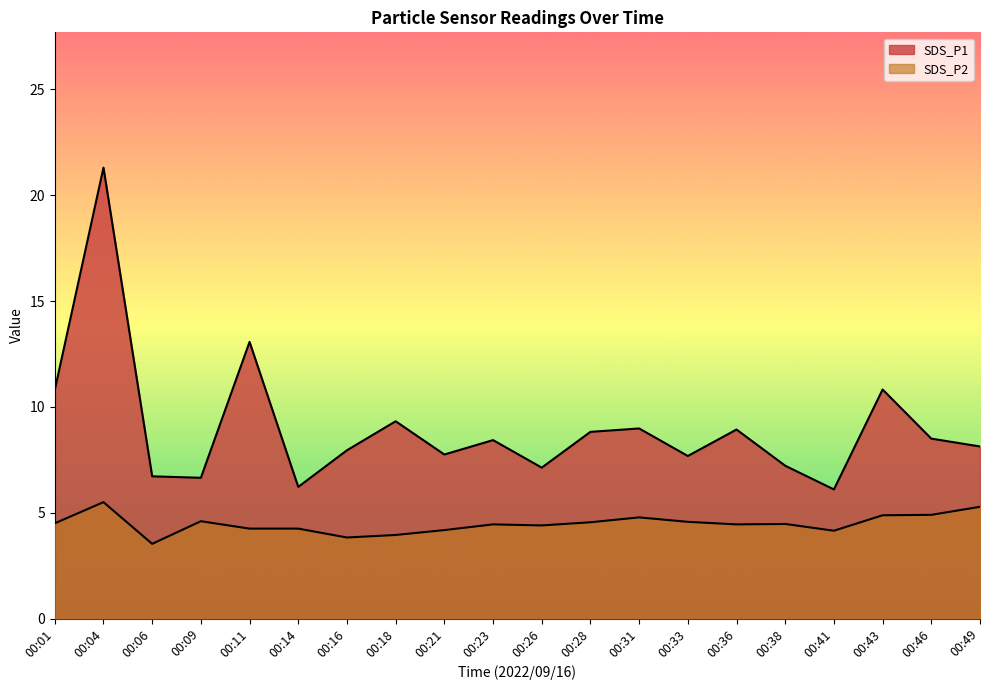

Rank the categories by SDS_P2 value from lowest to highest.

00:06, 00:16, 00:18, 00:41, 00:21, 00:11, 00:14, 00:26, 00:23, 00:36, 00:38, 00:01, 00:28, 00:33, 00:09, 00:31, 00:43, 00:46, 00:49, 00:04